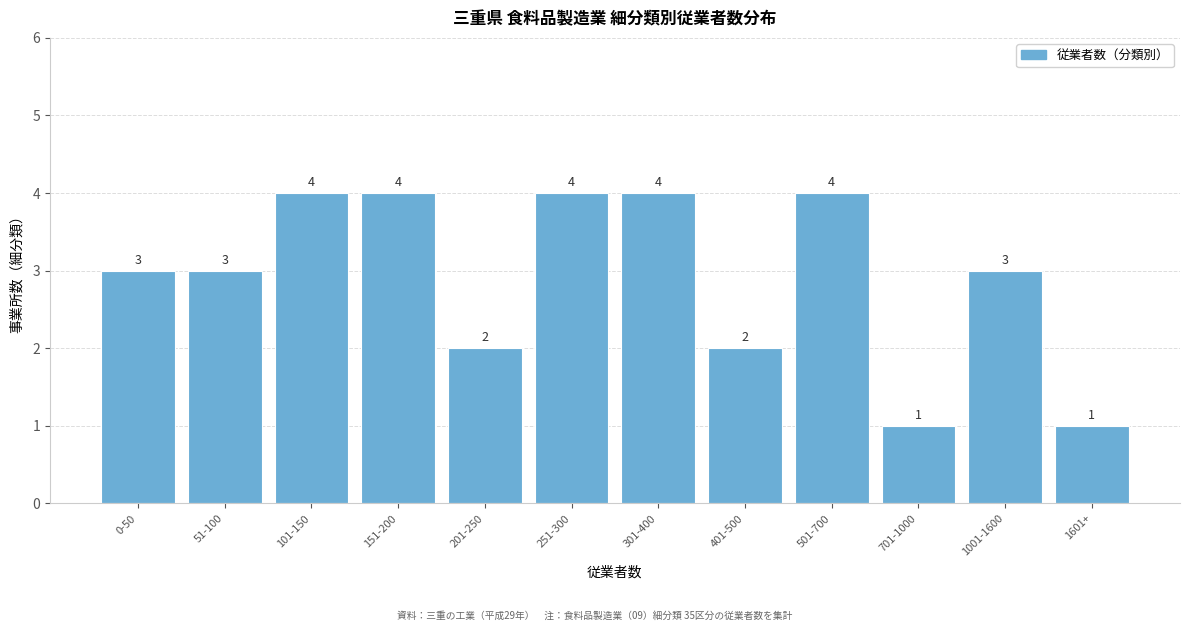

Reading right to left, extract all data points from this chart.

1	3	1	4	2	4	4	2	4	4	3	3